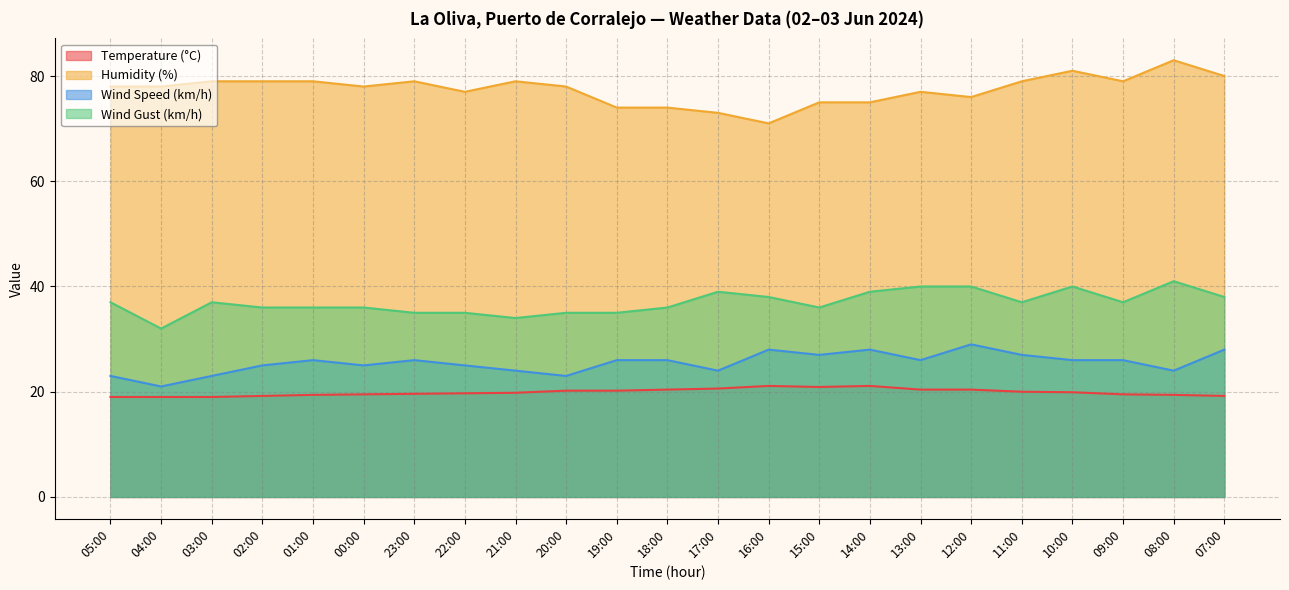

What is the total value across all series at 08:00?

167.4